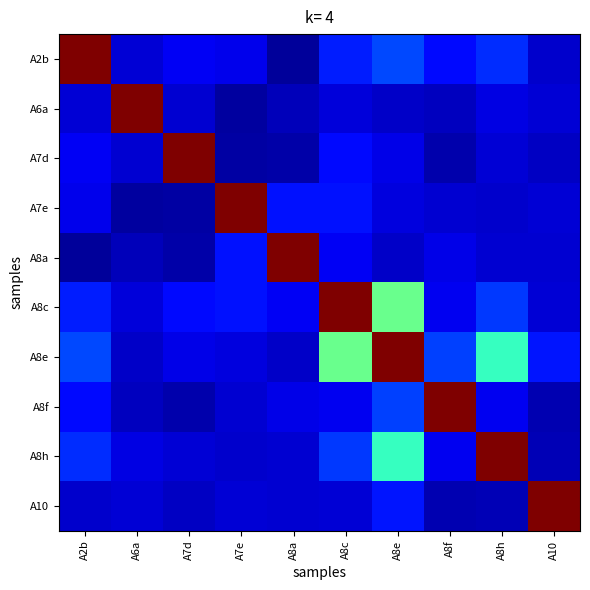

Reading left to right, list all the values displayed in this chart.

A2b: A2b=1.0	A6a=0.1	A7d=0.1	A7e=0.1	A8a=0.0	A8c=0.2	A8e=0.2	A8f=0.1	A8h=0.2	A10=0.1
A6a: A2b=0.1	A6a=1.0	A7d=0.1	A7e=0.0	A8a=0.1	A8c=0.1	A8e=0.1	A8f=0.1	A8h=0.1	A10=0.1
A7d: A2b=0.1	A6a=0.1	A7d=1.0	A7e=0.0	A8a=0.0	A8c=0.1	A8e=0.1	A8f=0.0	A8h=0.1	A10=0.1
A7e: A2b=0.1	A6a=0.0	A7d=0.0	A7e=1.0	A8a=0.1	A8c=0.1	A8e=0.1	A8f=0.1	A8h=0.1	A10=0.1
A8a: A2b=0.0	A6a=0.1	A7d=0.0	A7e=0.1	A8a=1.0	A8c=0.1	A8e=0.1	A8f=0.1	A8h=0.1	A10=0.1
A8c: A2b=0.2	A6a=0.1	A7d=0.1	A7e=0.1	A8a=0.1	A8c=1.0	A8e=0.5	A8f=0.1	A8h=0.2	A10=0.1
A8e: A2b=0.2	A6a=0.1	A7d=0.1	A7e=0.1	A8a=0.1	A8c=0.5	A8e=1.0	A8f=0.2	A8h=0.4	A10=0.1
A8f: A2b=0.1	A6a=0.1	A7d=0.0	A7e=0.1	A8a=0.1	A8c=0.1	A8e=0.2	A8f=1.0	A8h=0.1	A10=0.0
A8h: A2b=0.2	A6a=0.1	A7d=0.1	A7e=0.1	A8a=0.1	A8c=0.2	A8e=0.4	A8f=0.1	A8h=1.0	A10=0.0
A10: A2b=0.1	A6a=0.1	A7d=0.1	A7e=0.1	A8a=0.1	A8c=0.1	A8e=0.1	A8f=0.0	A8h=0.0	A10=1.0